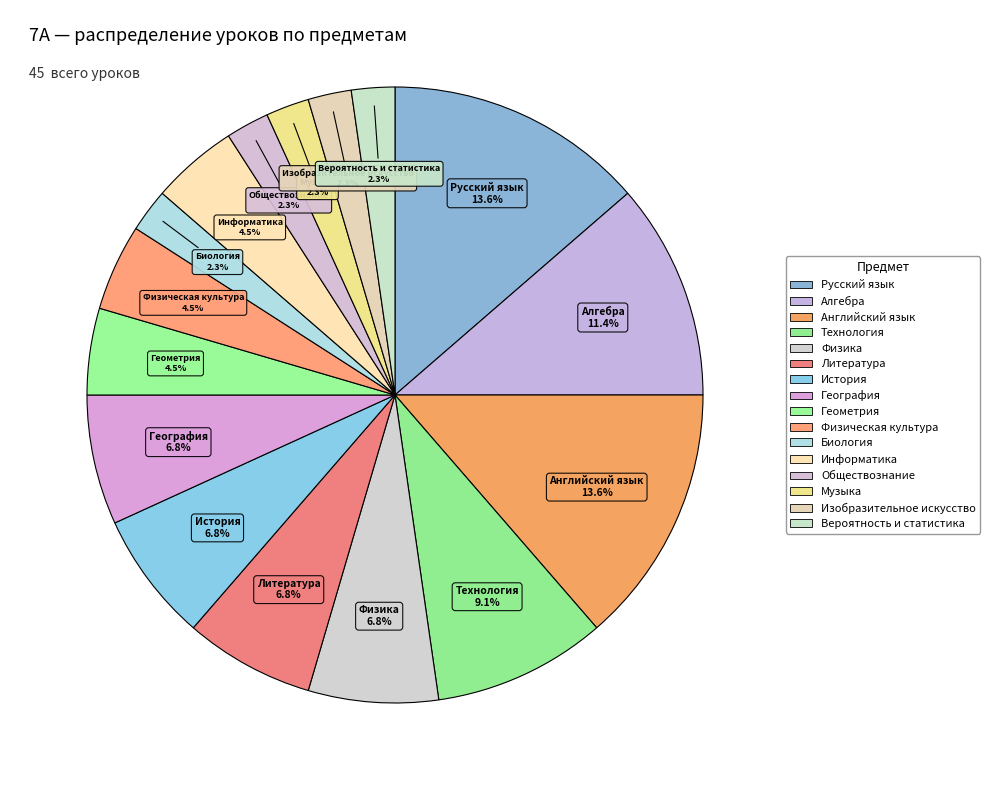

How many slices are in this pie chart?

16